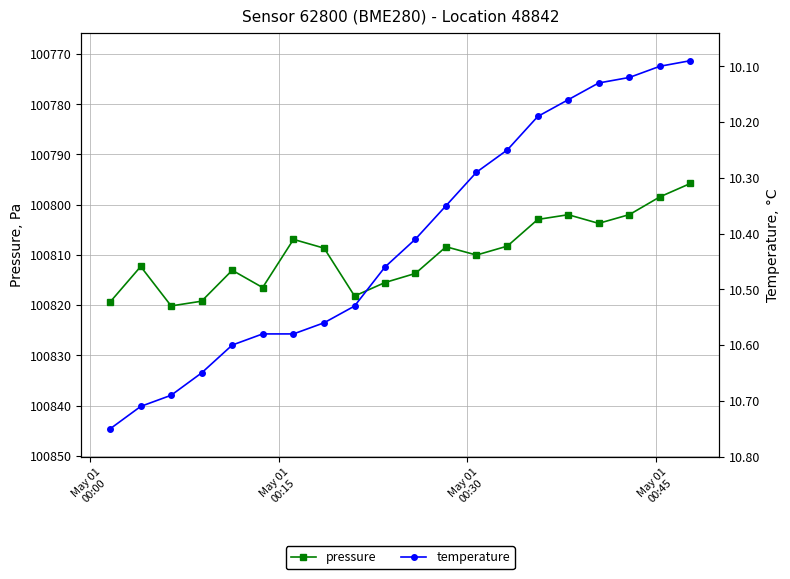

What is the average value of the temperature series?

10.4